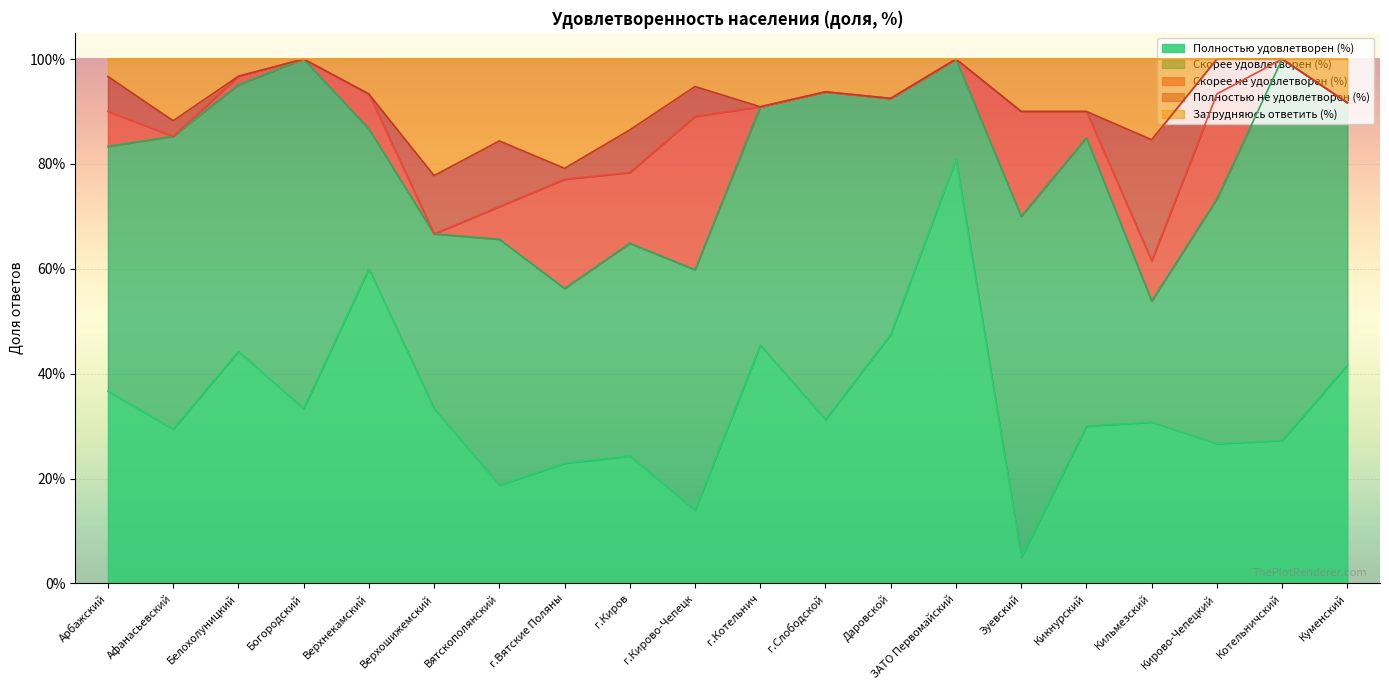

How many categories are shown in the chart?

20